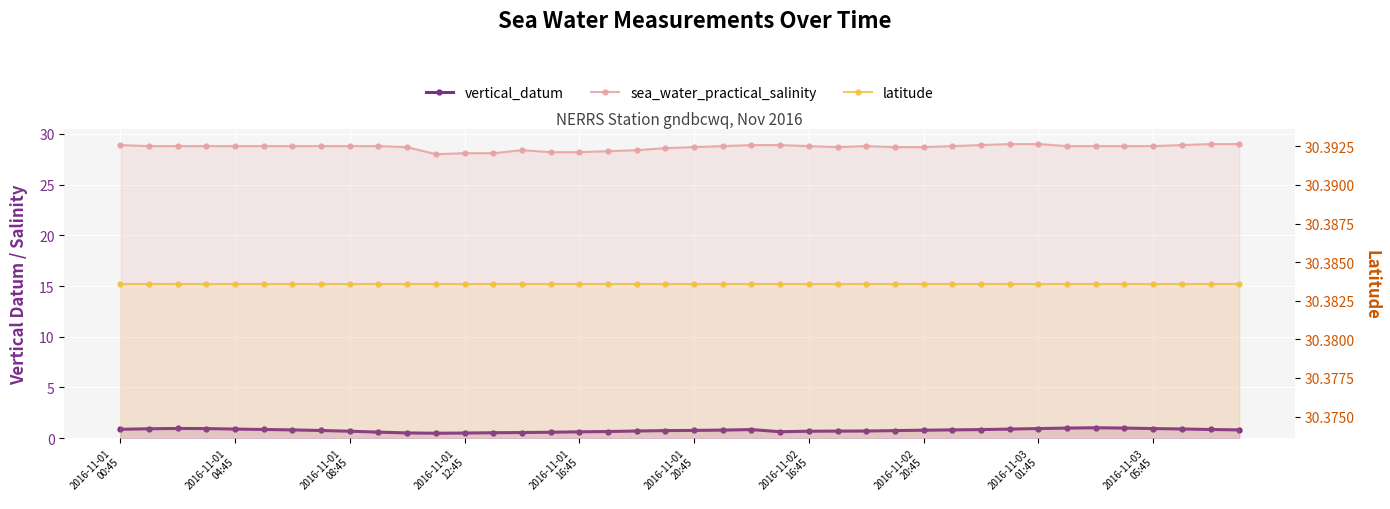

What is the sum of the sea_water_practical_salinity values at 2016-11-01
16:45 and 13?

56.9